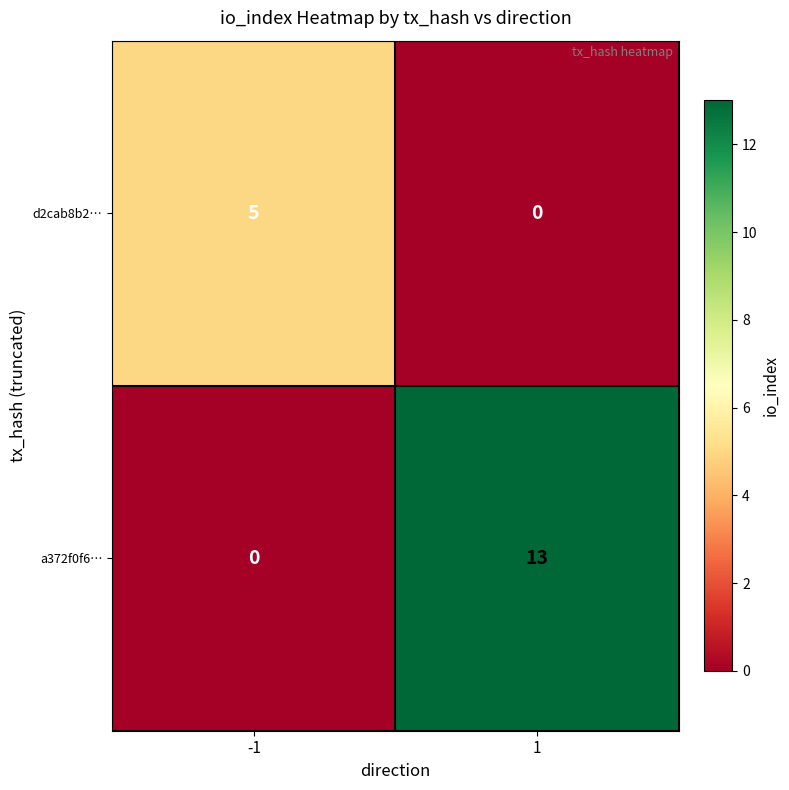

What is the sum of all d2cab8b2… values?

5